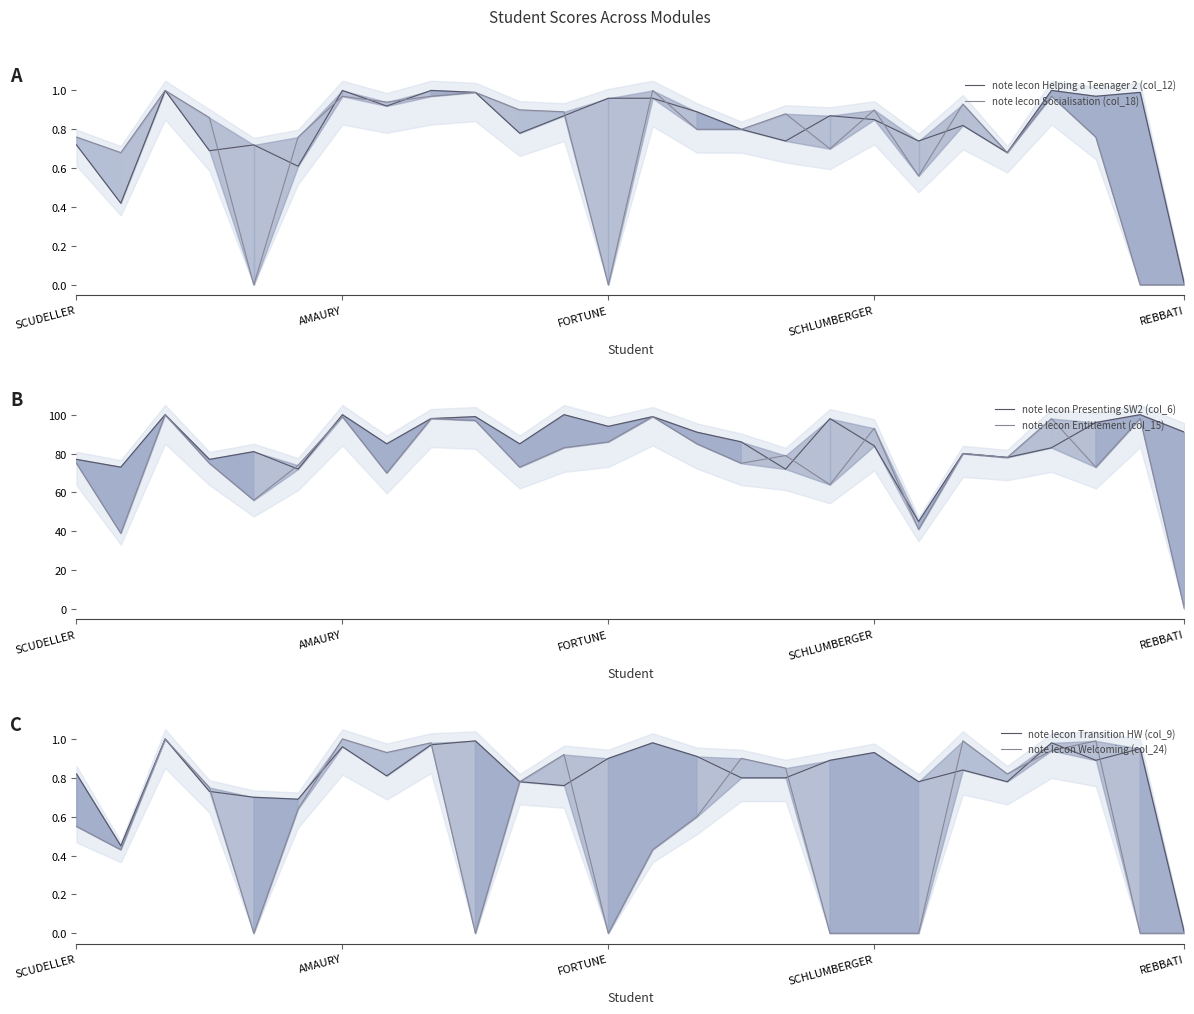

How many distinct data groups are displayed?

6